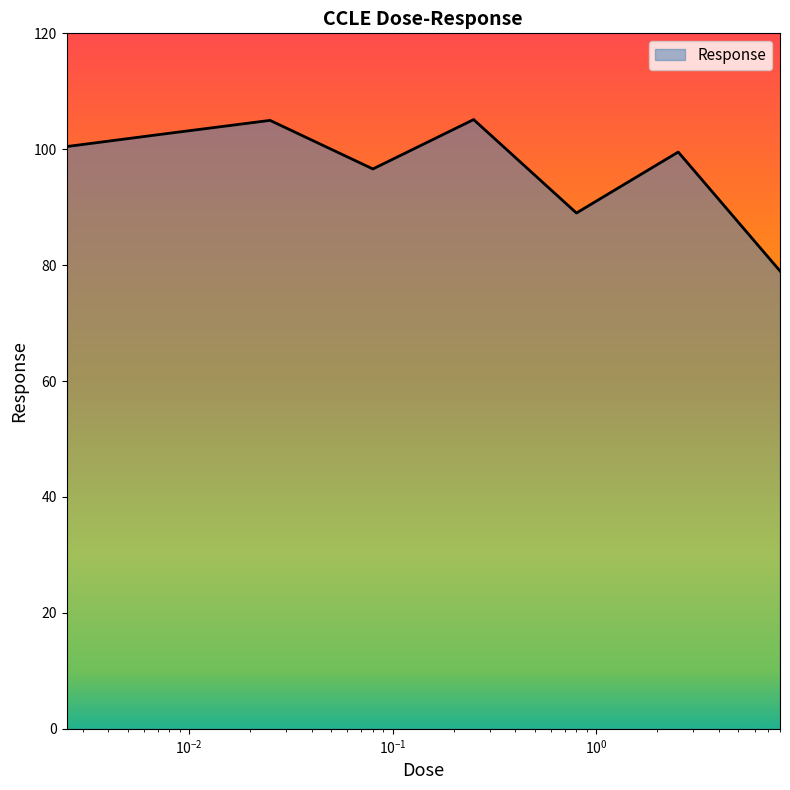

What is the difference between the second highest and minimum values?

26.0